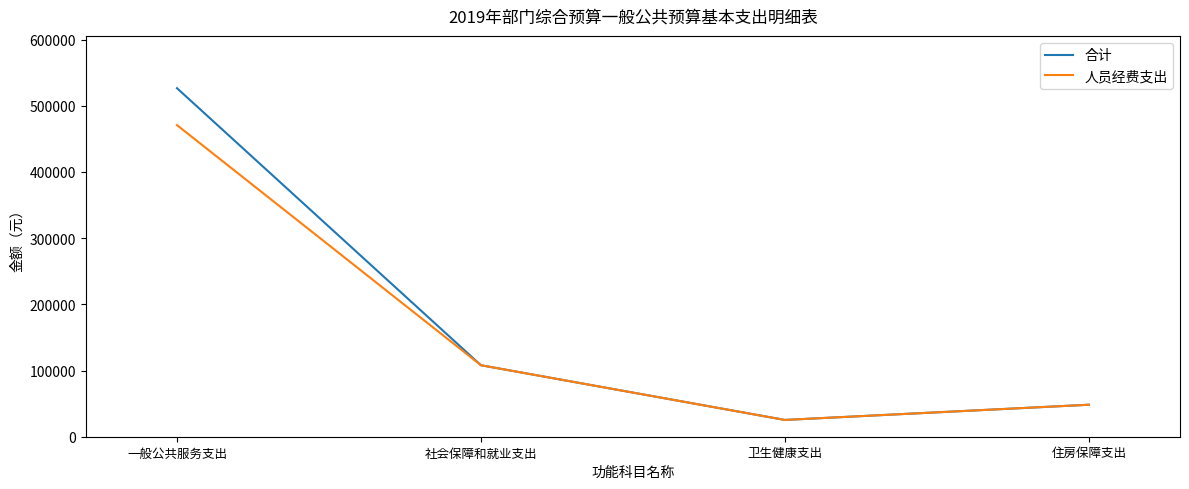

List the series in order of their peak value, highest first.

合计, 人员经费支出